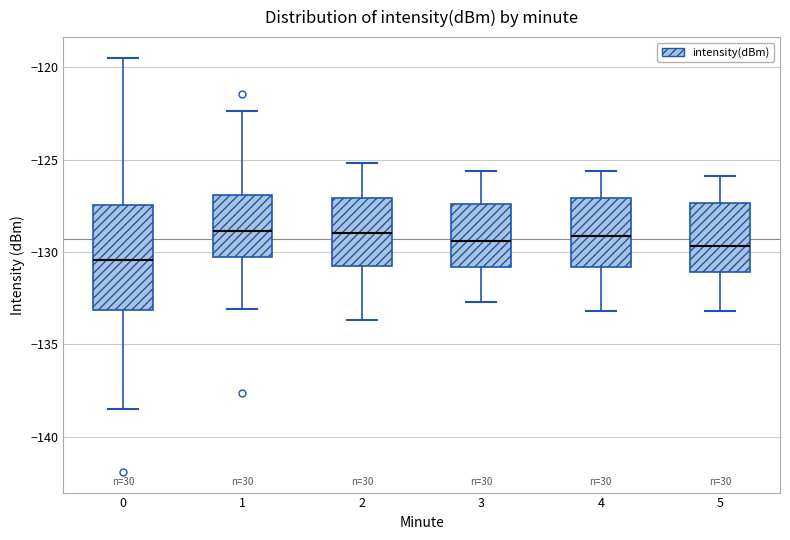

Where does the lower whisker of the box at x = 5 end on the y-axis? The values are not printed on the chart, so give them approximately, as read against the axis.

-133.0